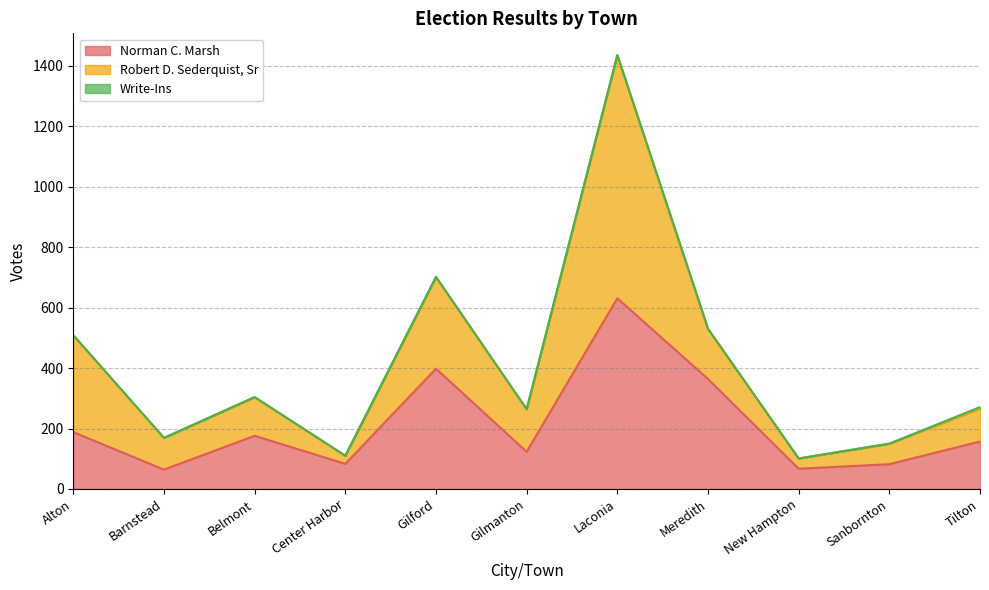

How many values in the Write-Ins series exceed 0?

2